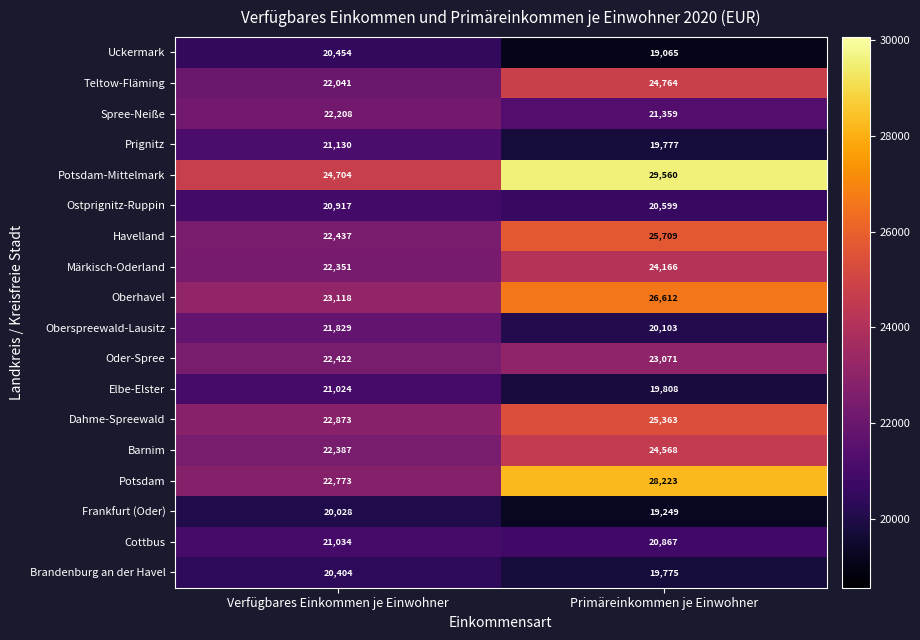

At how many categories does at least one series exceed 21059?

2